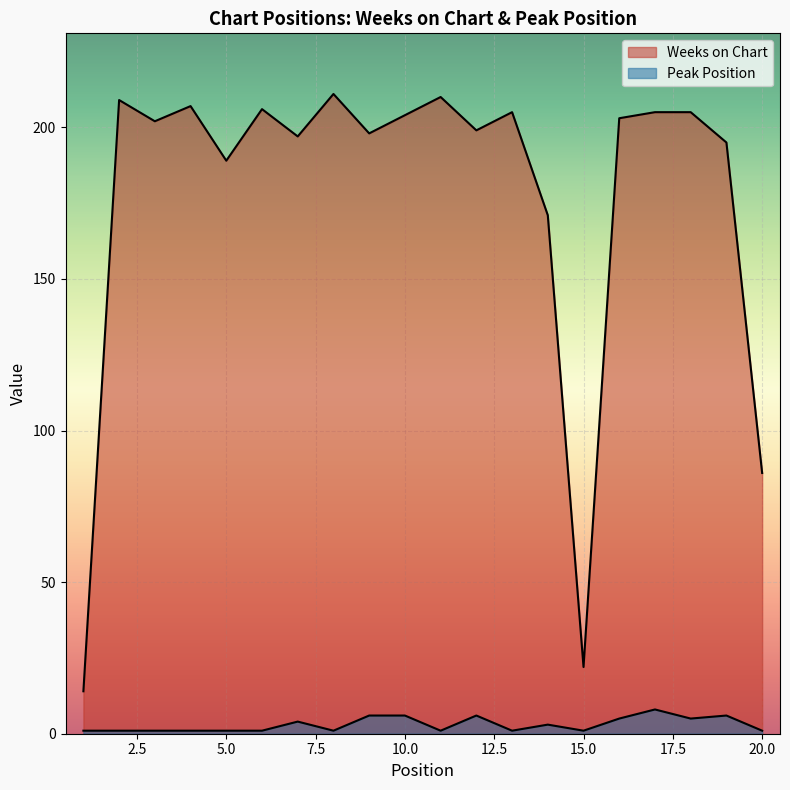

True or false: Peak Position has a value of 1 at 1.

True